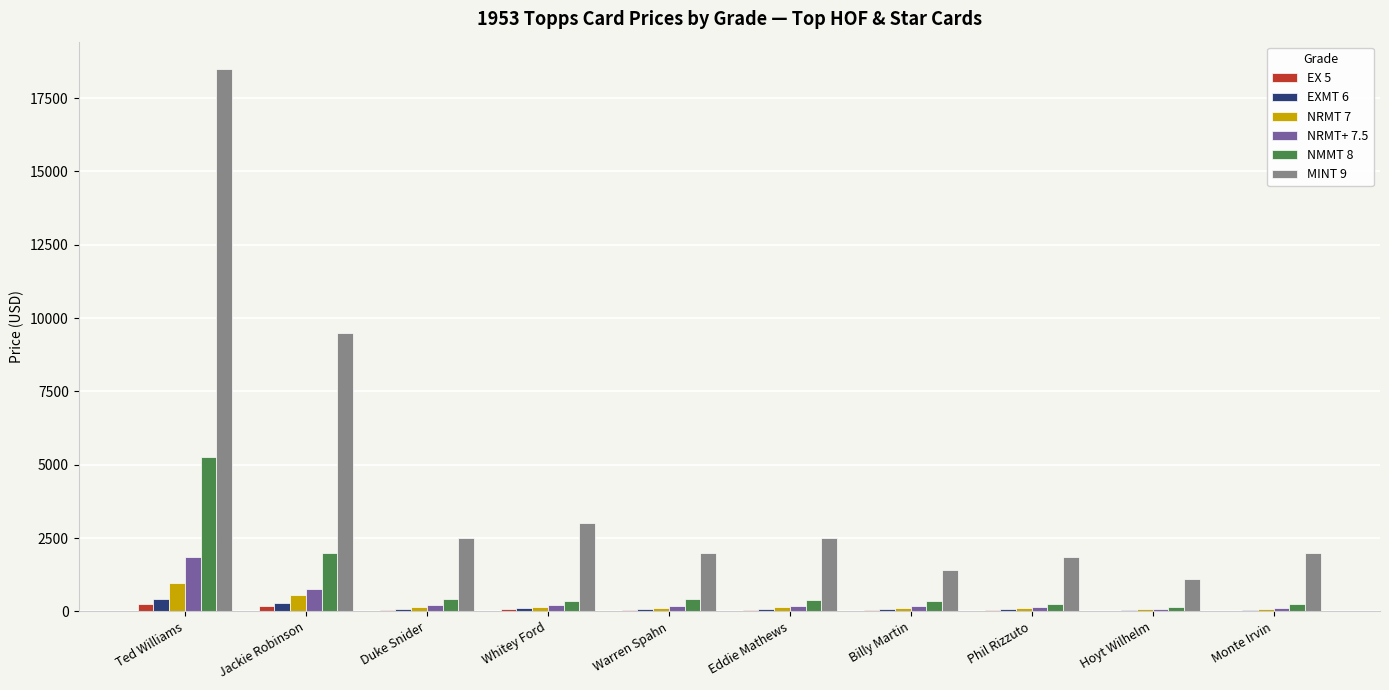

What is the spread (max minus min) of values at Billy Martin?

1355